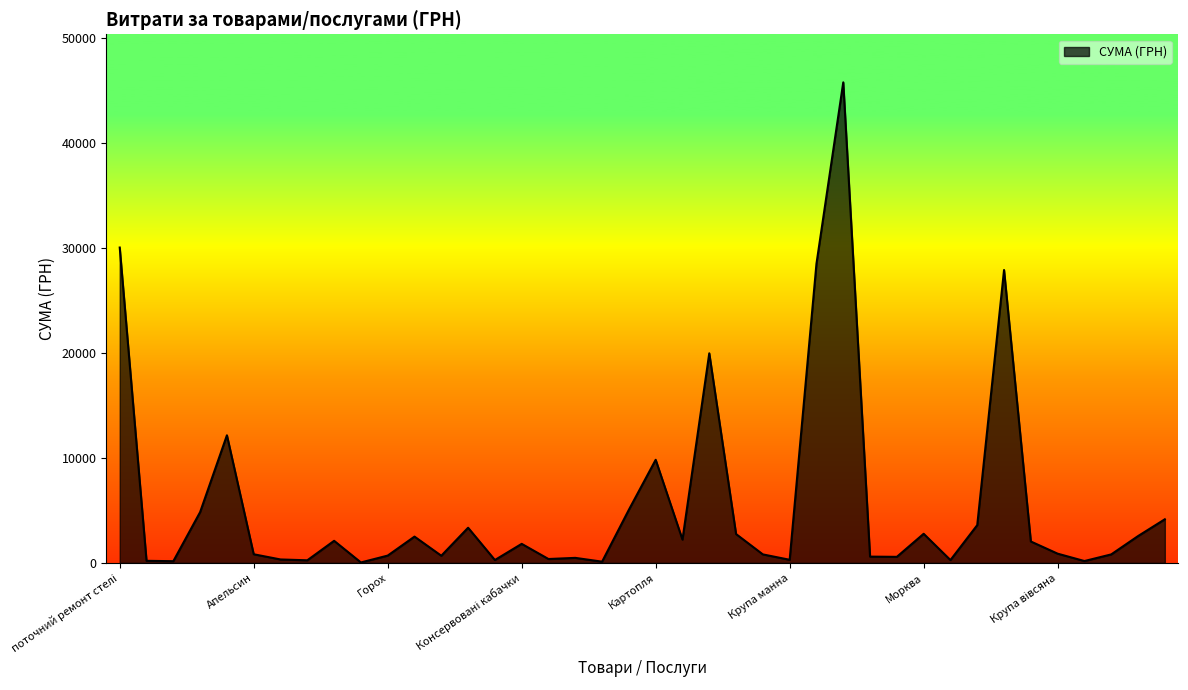

What is the difference between the maximum and minimum values?

45694.4